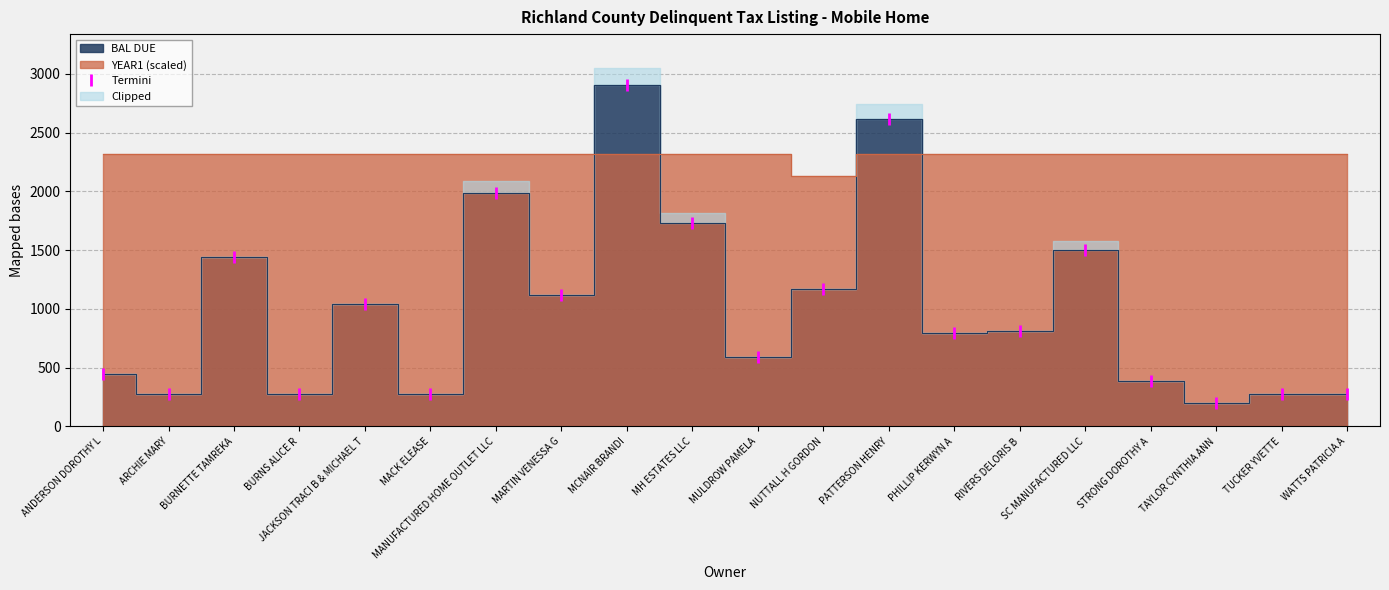

What is the sum of the values at TAYLOR CYNTHIA ANN and PATTERSON HENRY?

2816.4